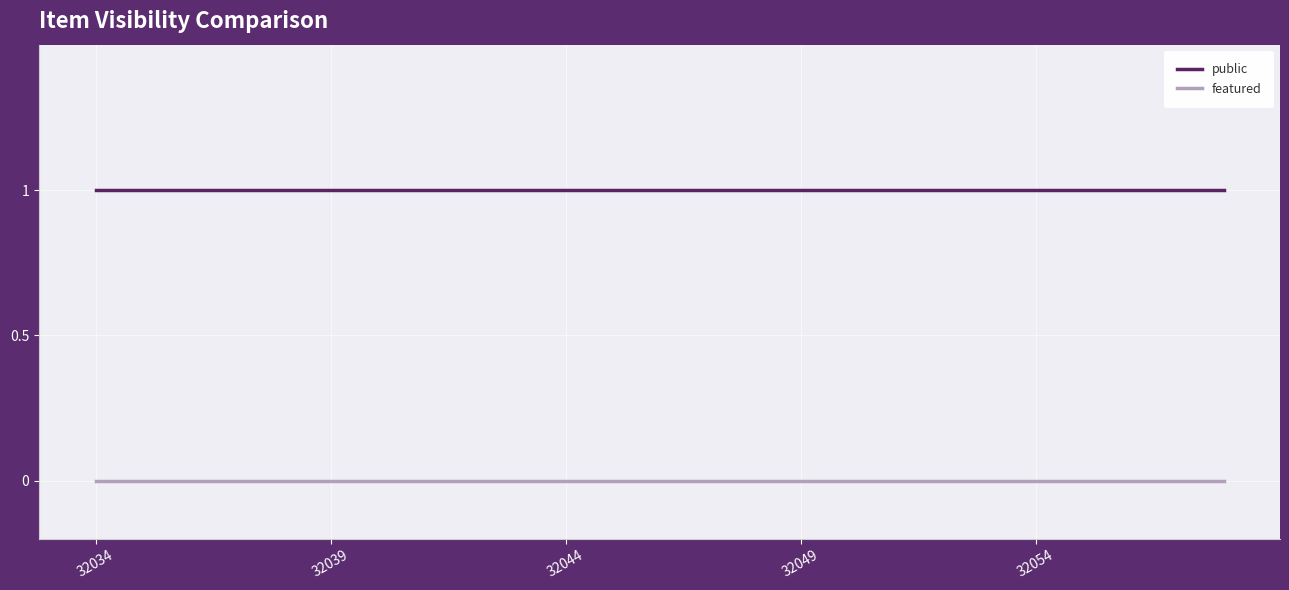

Is this an area chart (filled region under the line)?

No